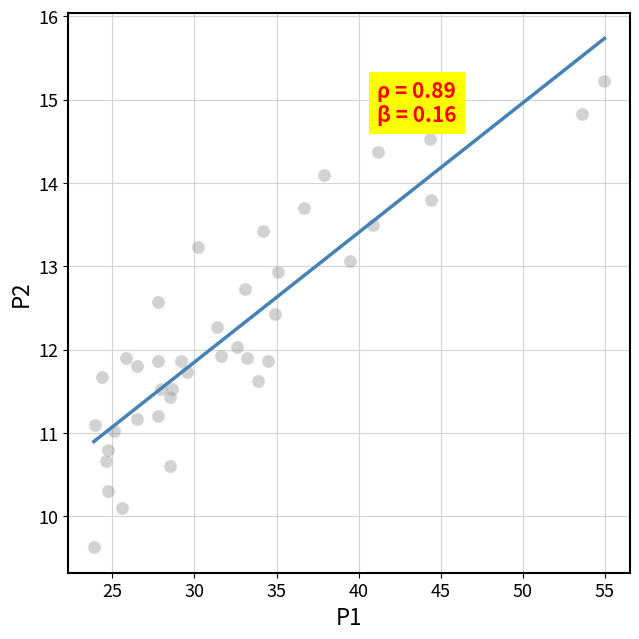

What is the range of Y values (max minus min)?

5.6